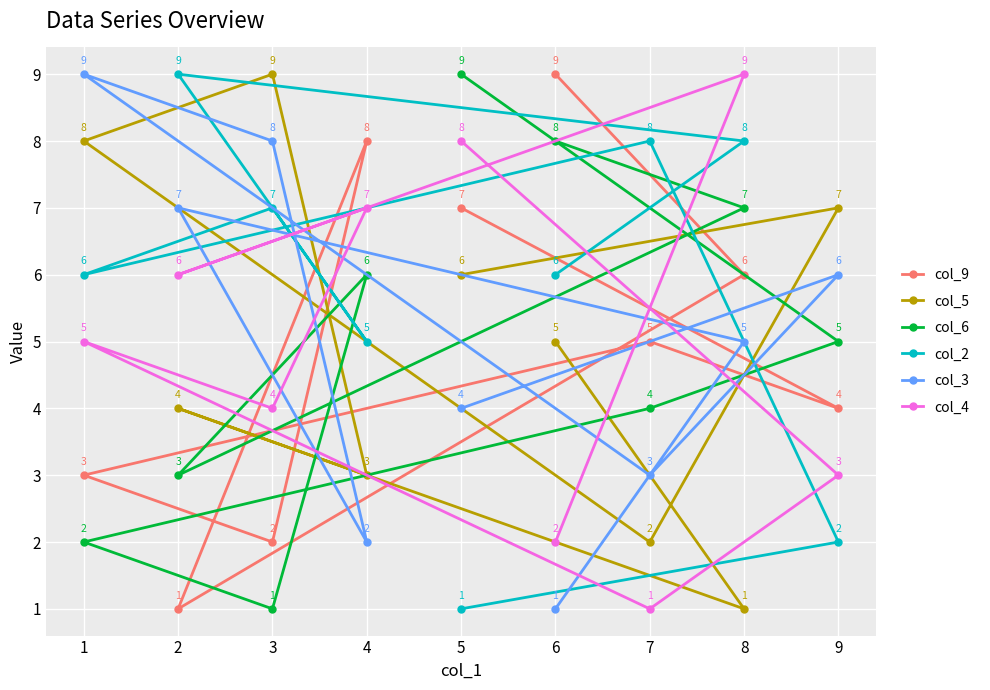

True or false: col_5 and col_2 intersect in this chart.

True